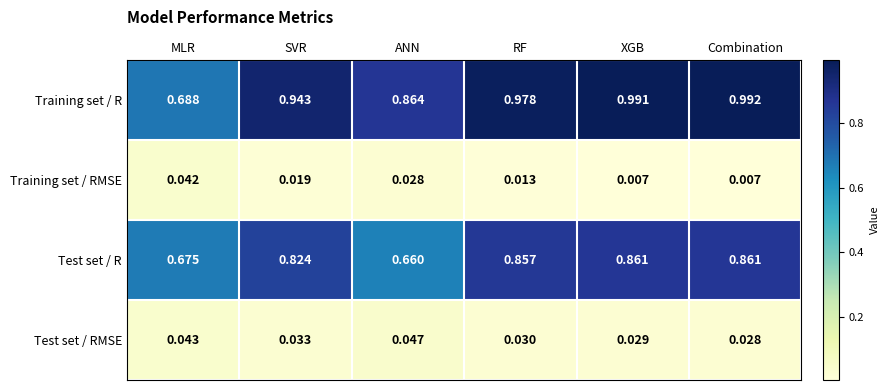

Is the value of Training set / RMSE at ANN greater than the value of Test set / RMSE at XGB?

No